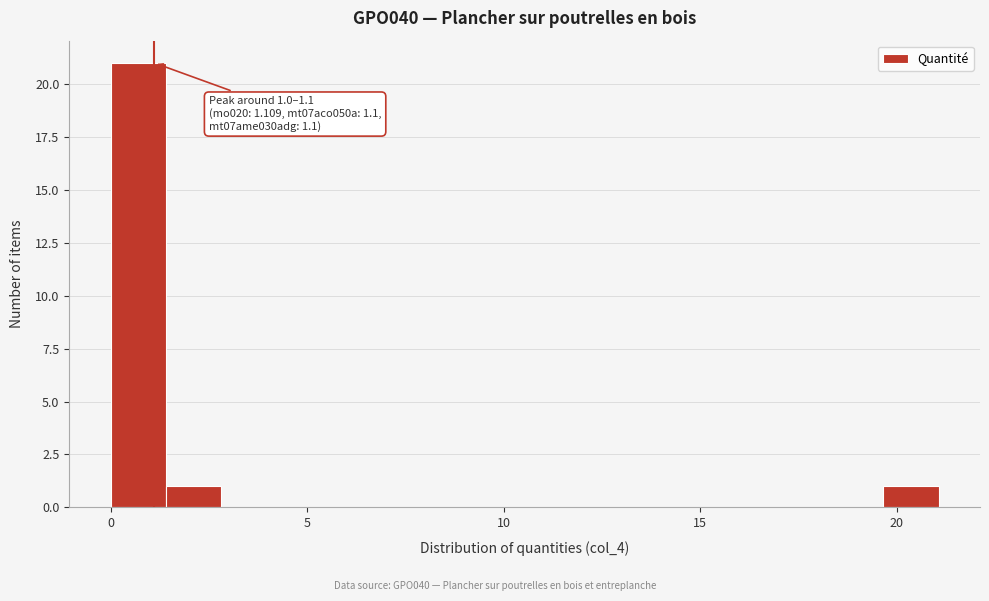

Read against the x-axis, roughly where is the centre of the tallest bar?

0.5